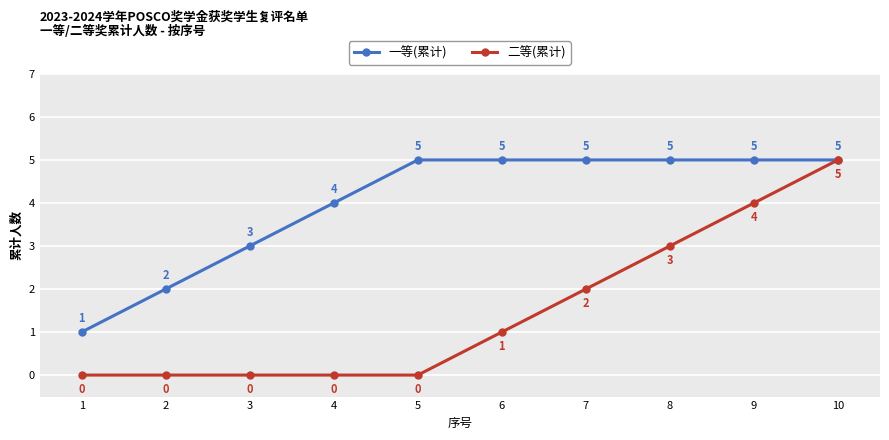

Count the 二等(累计) values in the range 0 to 3.

8